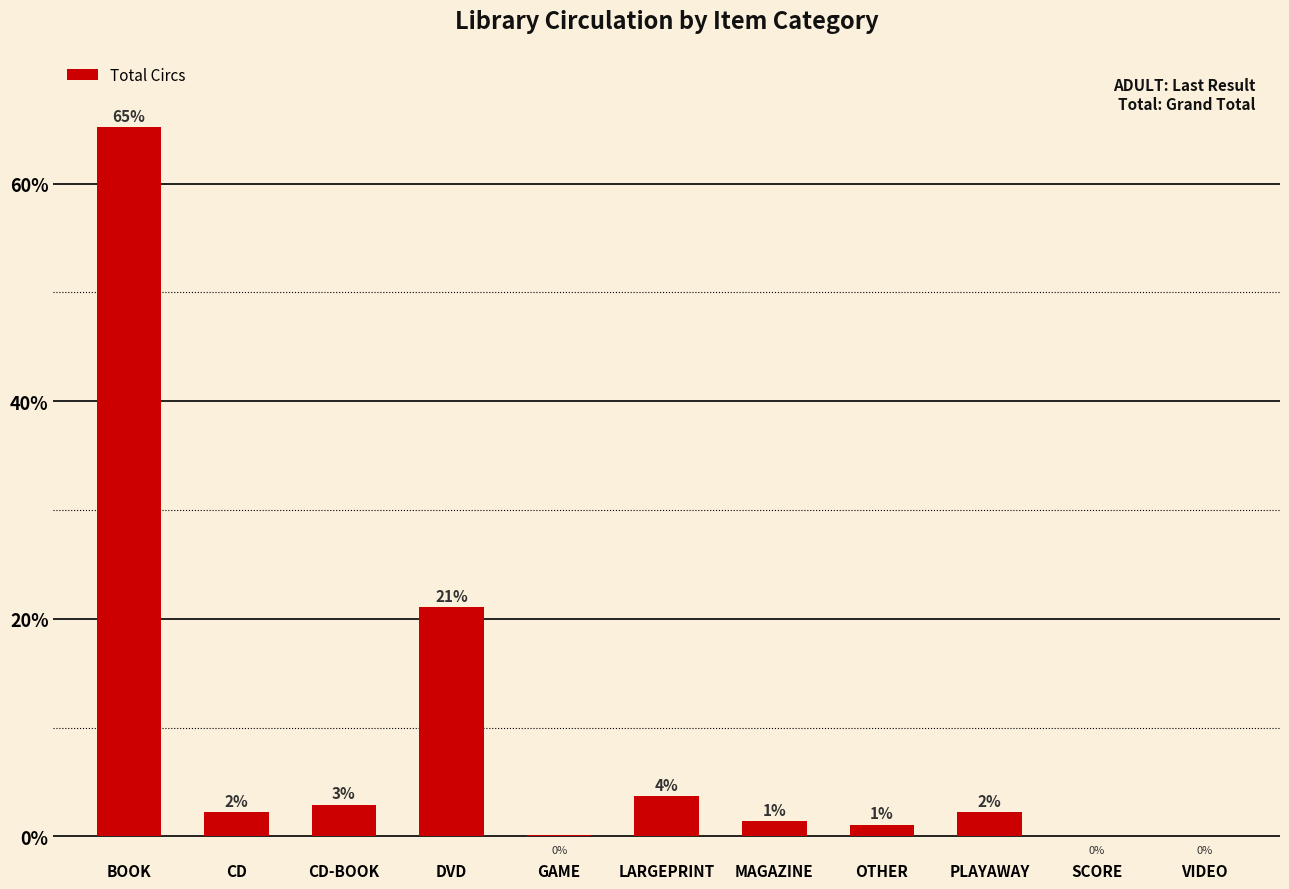

Reading right to left, transcribe all the data shown in this chart.

0.0	0.0	2.3	1.1	1.4	3.7	0.1	21.1	2.9	2.2	65.2